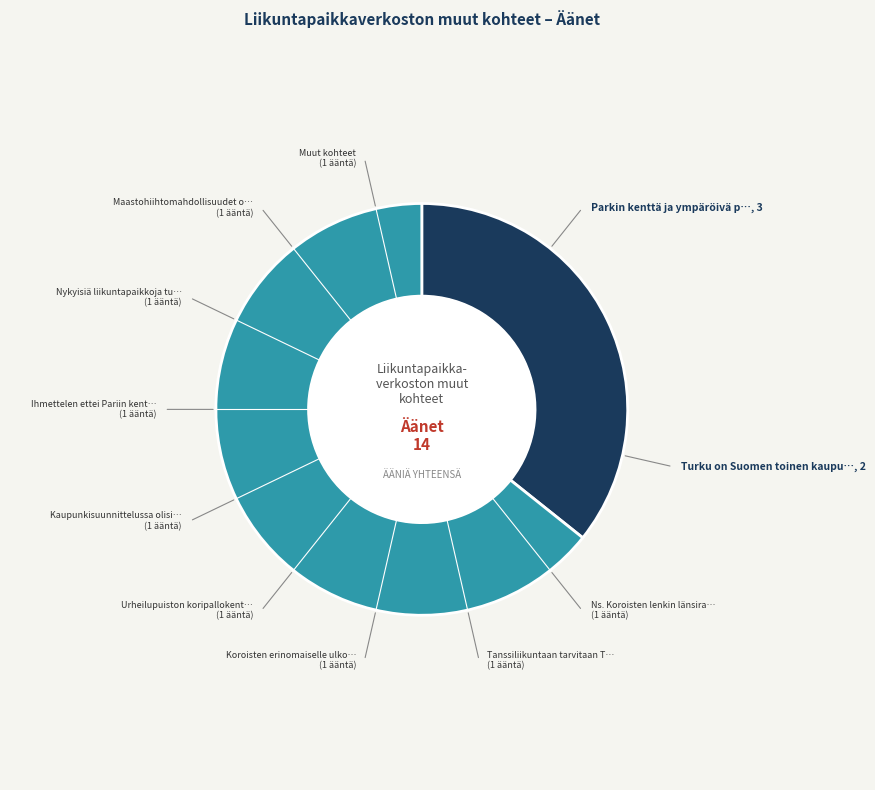

Is there any slice that represents more than half of the pie?

Yes